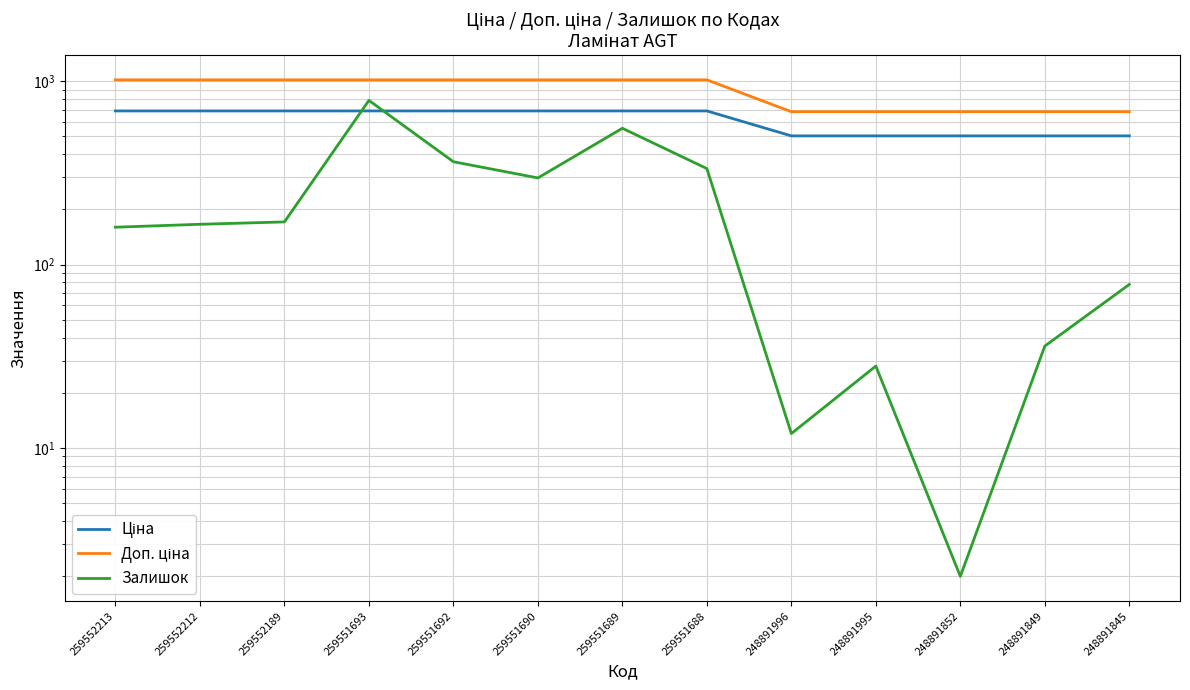

What is the value of the Залишок point at the 8th from the left?

334.0